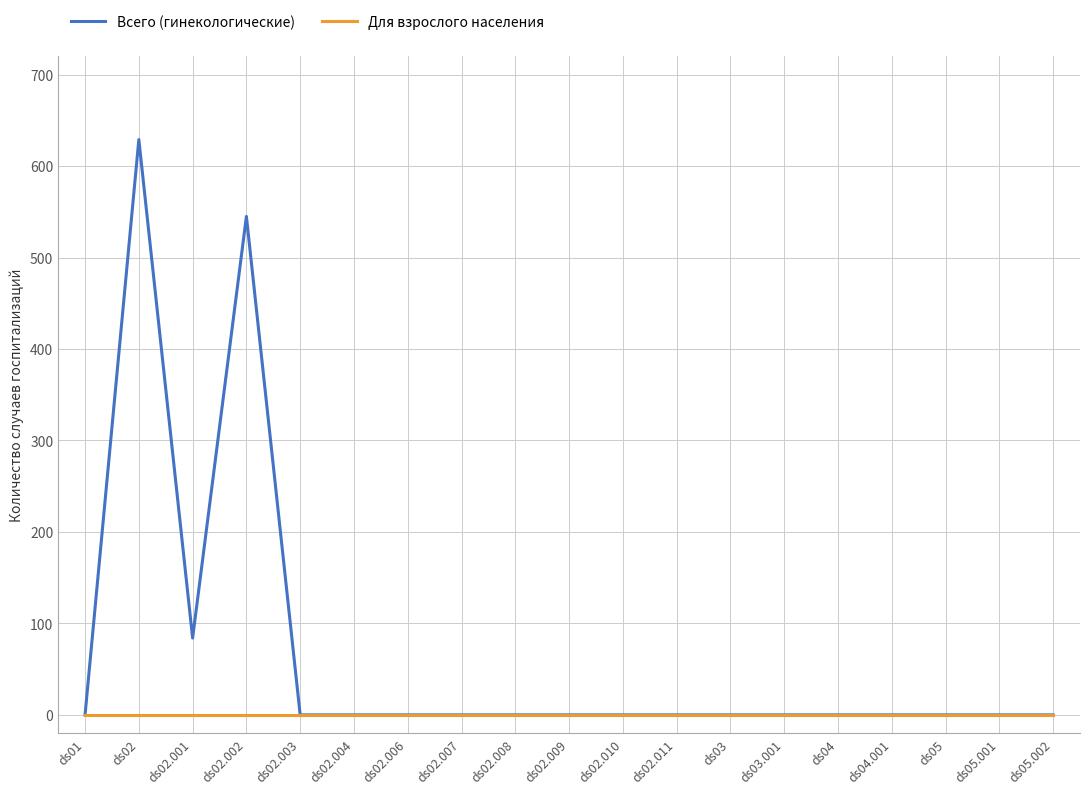

What is the difference between the Всего (гинекологические) values at ds02.001 and ds02.011?

84